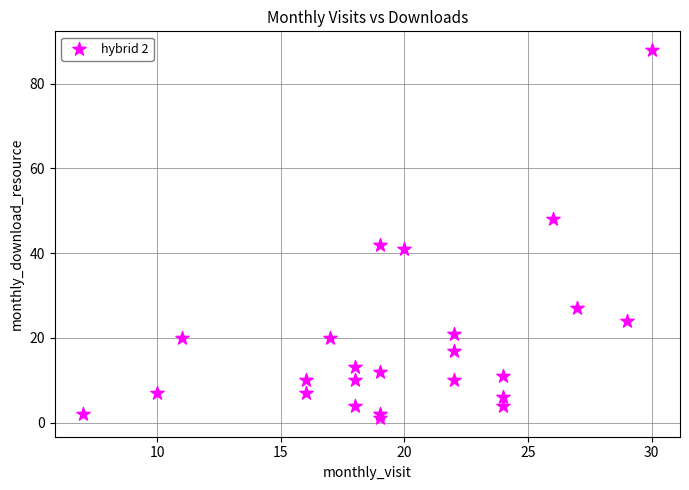

What Y value in the scatter plot is closest to 44?

42